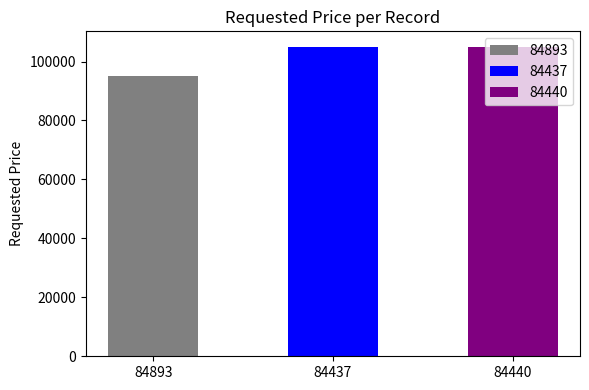

What is the value of the 3rd bar from the left?

105000